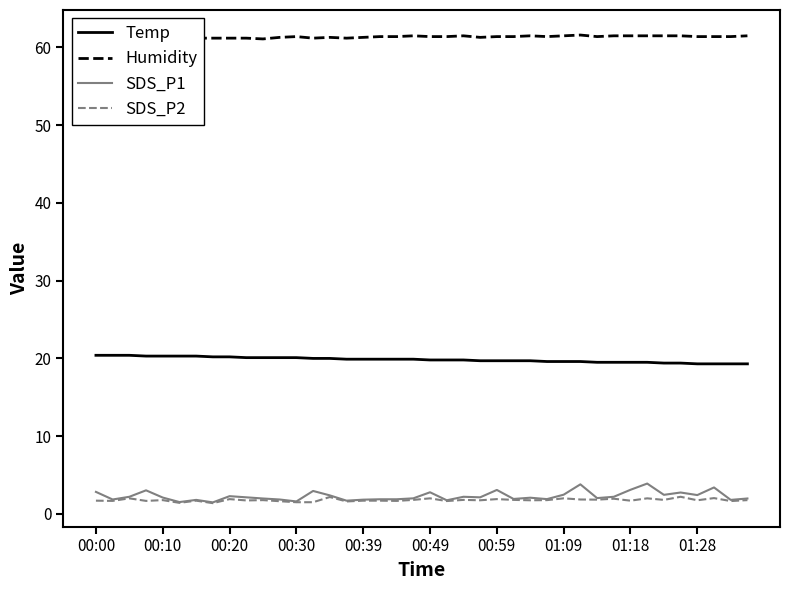

How many series are shown in this chart?

4